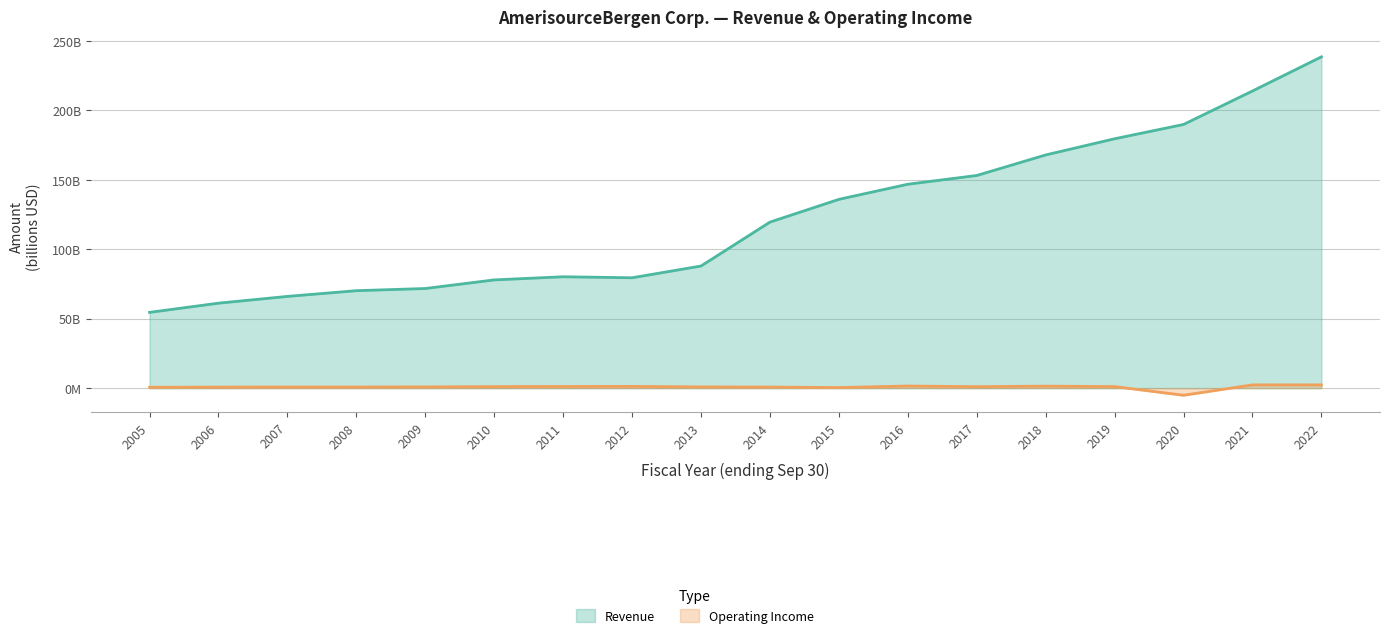

List the labels in order of Operating Income value, largest first.

2022, 2021, 2016, 2018, 2012, 2011, 2019, 2010, 2017, 2013, 2009, 2008, 2007, 2014, 2006, 2005, 2015, 2020